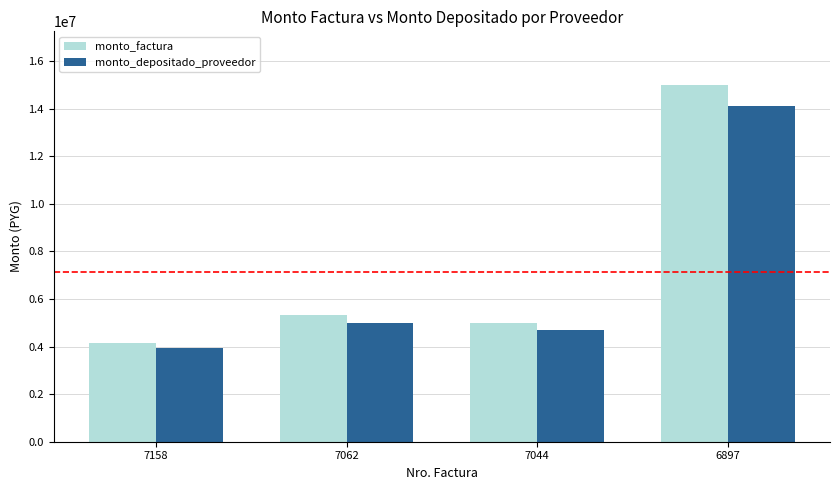

Is it true that monto_depositado_proveedor equals 4709504 at 7044?

True